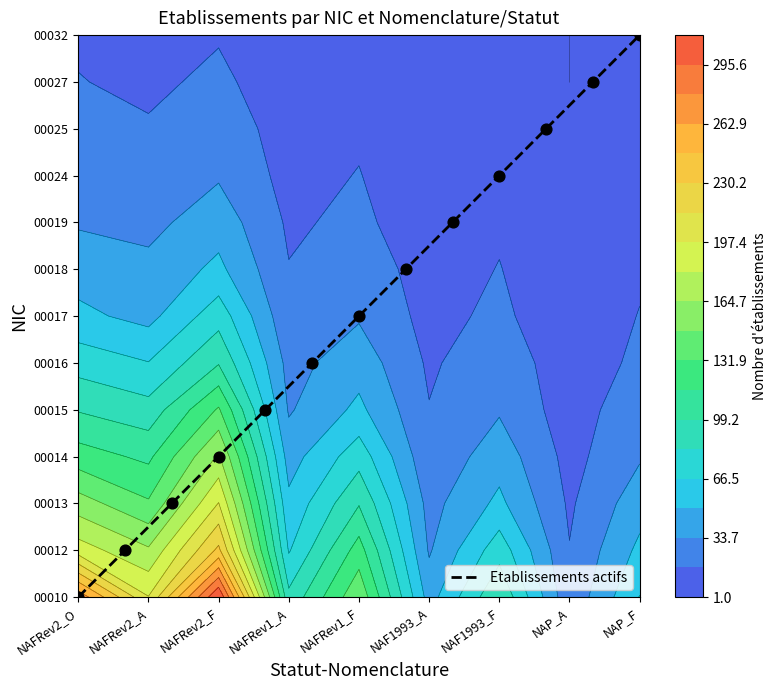

The value at NAFRev1_F is 5. True or false?

False